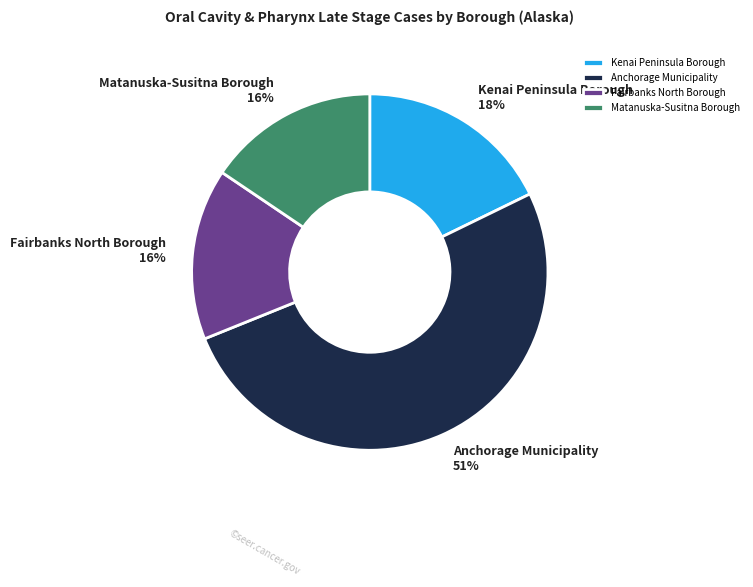

Which has a higher value, Matanuska-Susitna Borough or Anchorage Municipality?

Anchorage Municipality